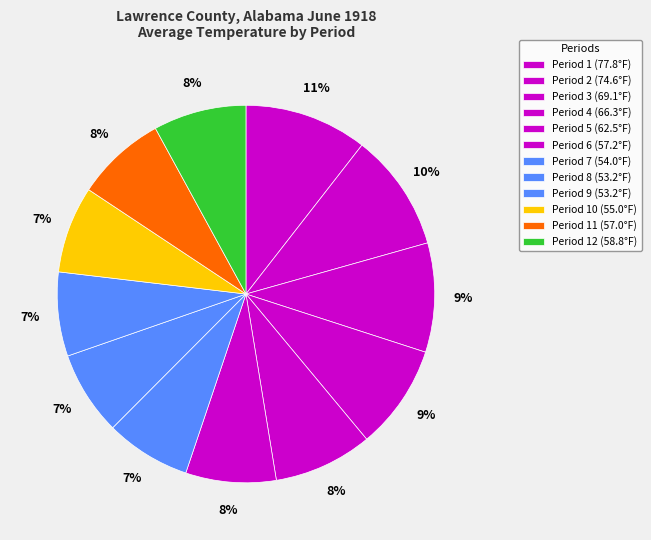

What is the largest slice in the pie chart?

Period 1